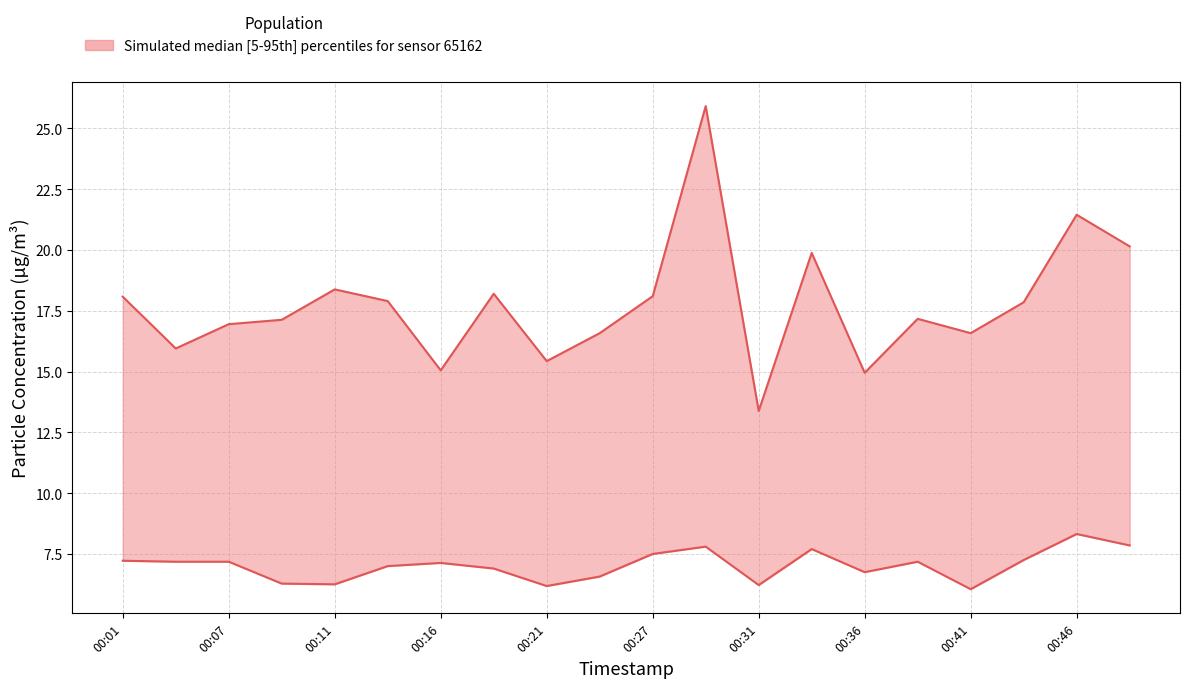

At how many categories does at least one series exceed 12?

20